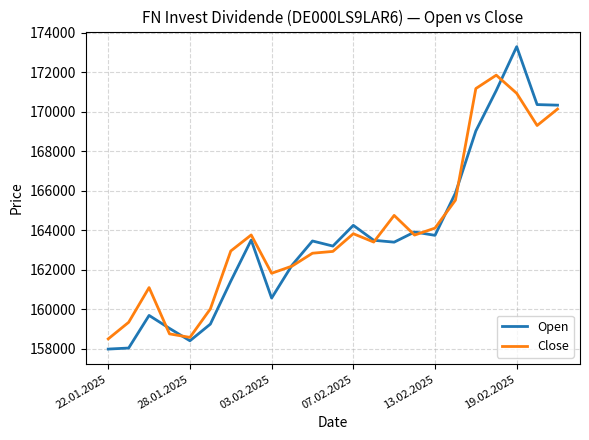

Which series has the widest spread of values?

Open